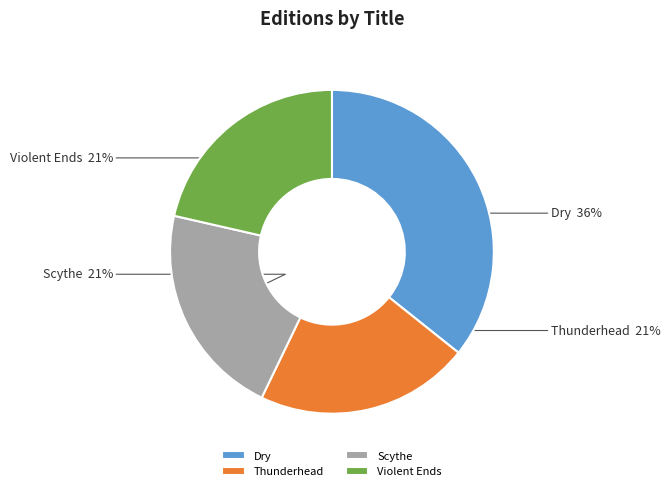

How many slices are in this pie chart?

4